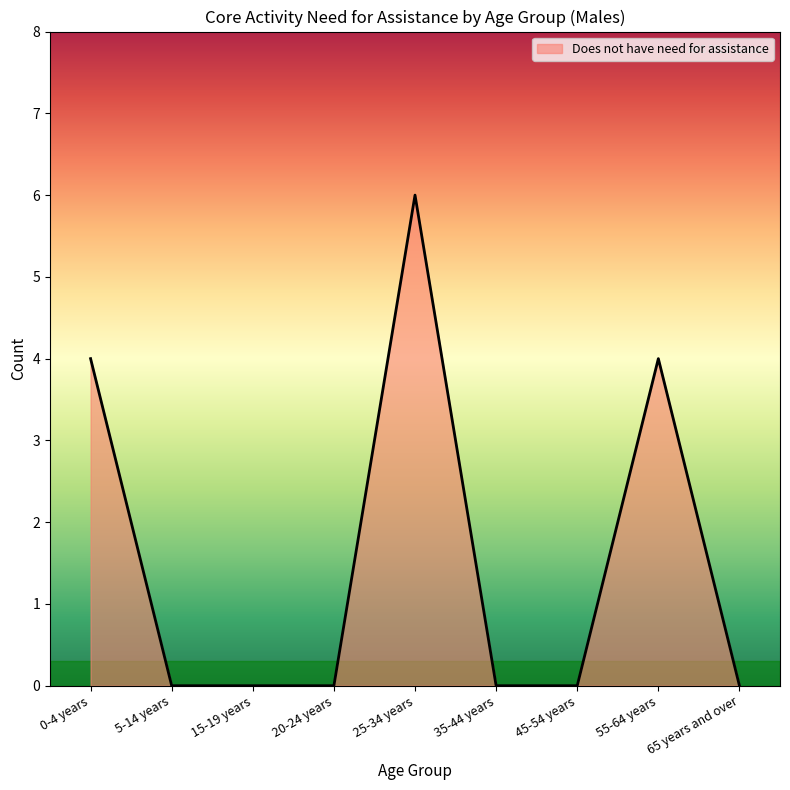

How many series are shown in this chart?

1